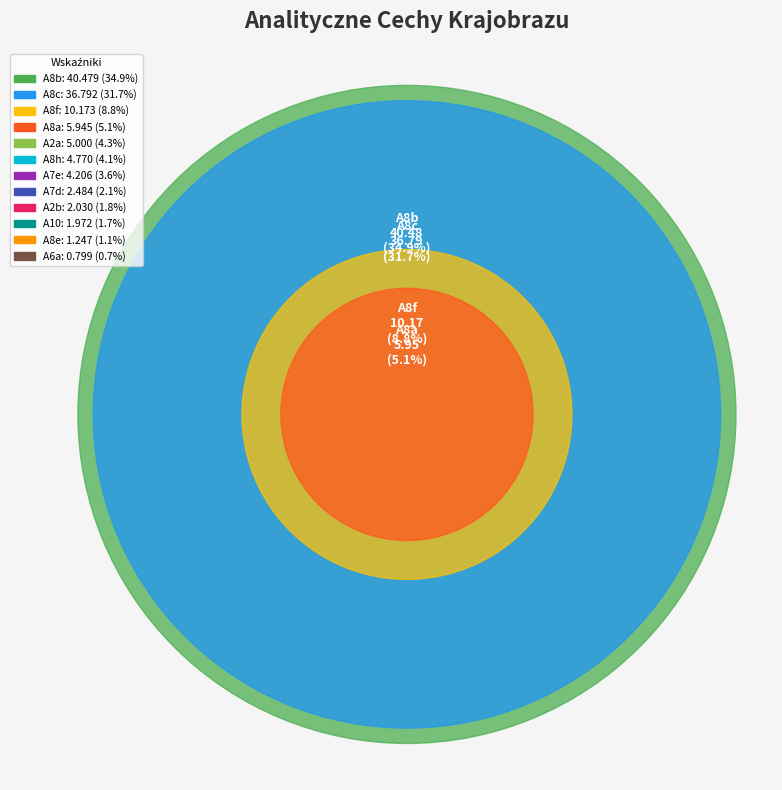

Which slice is the largest?

A8b